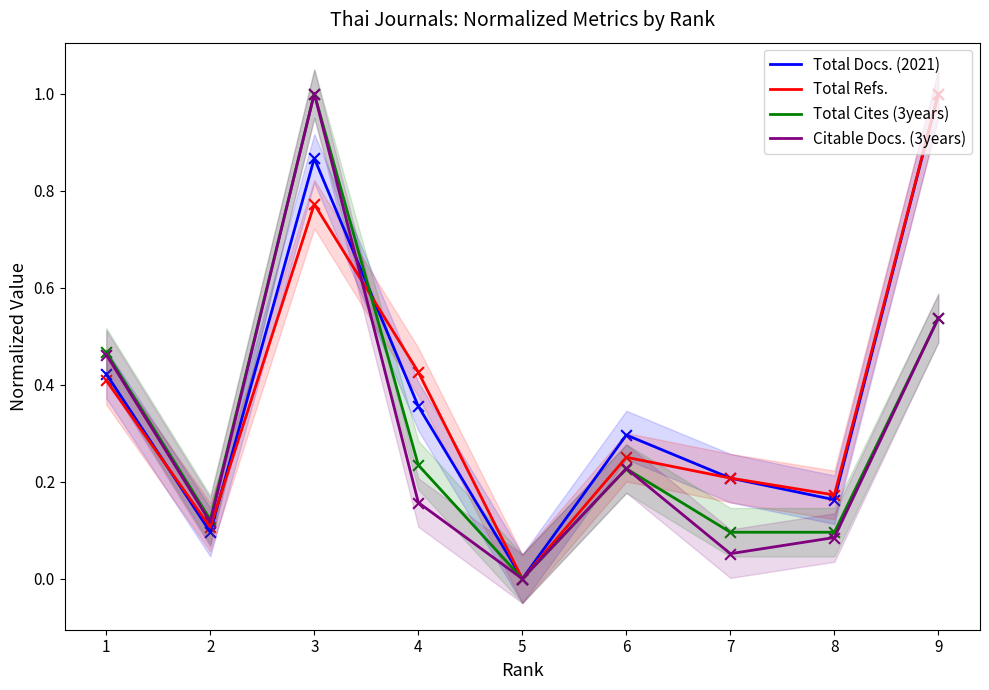

What is the total value across all series at 6?

1.0